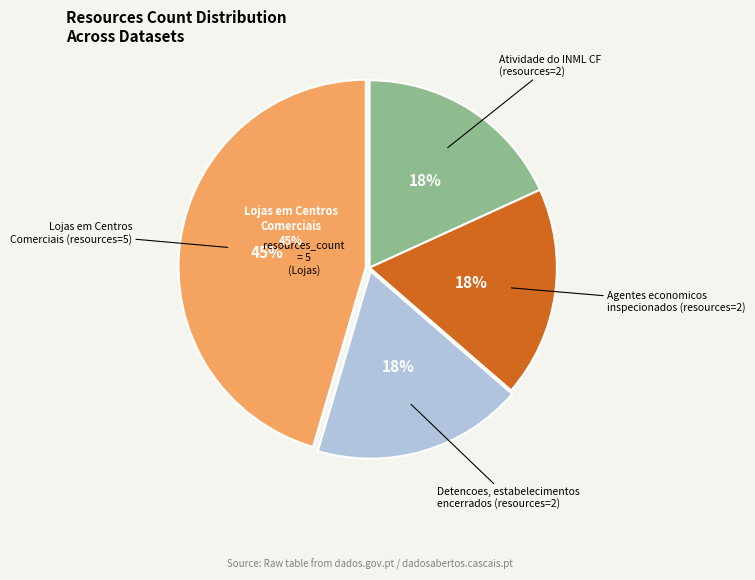

Is the sum of Detencoes, estabelecimentos encerrados and Atividade do INML CF greater than half?

No